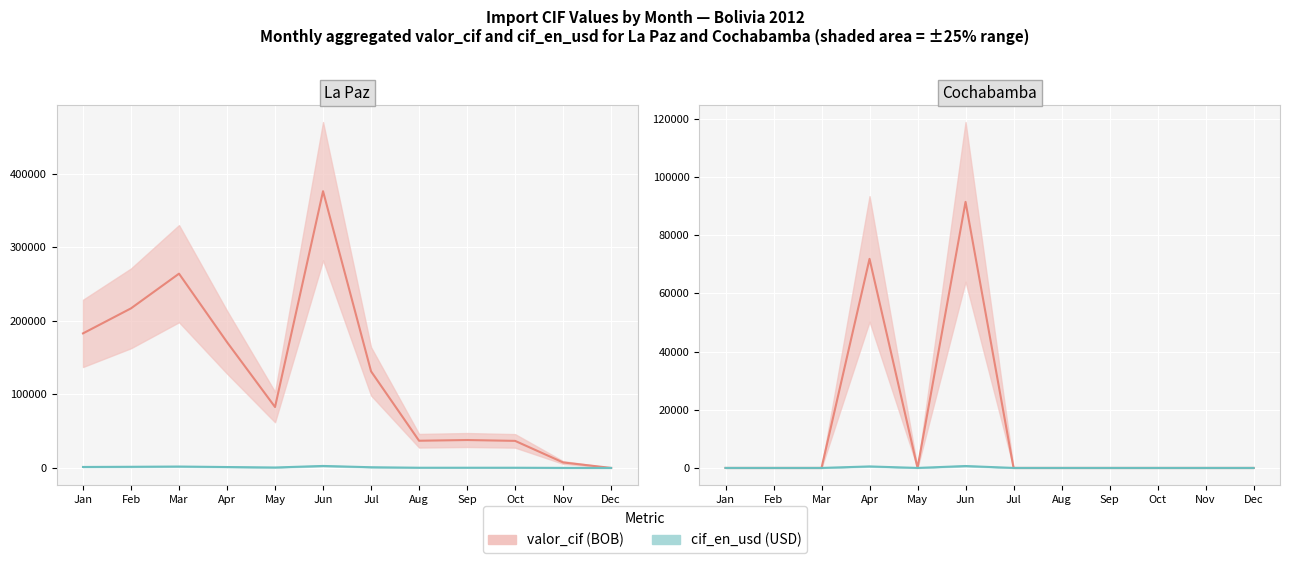

Where is the first local minimum for cif_en_usd?

May